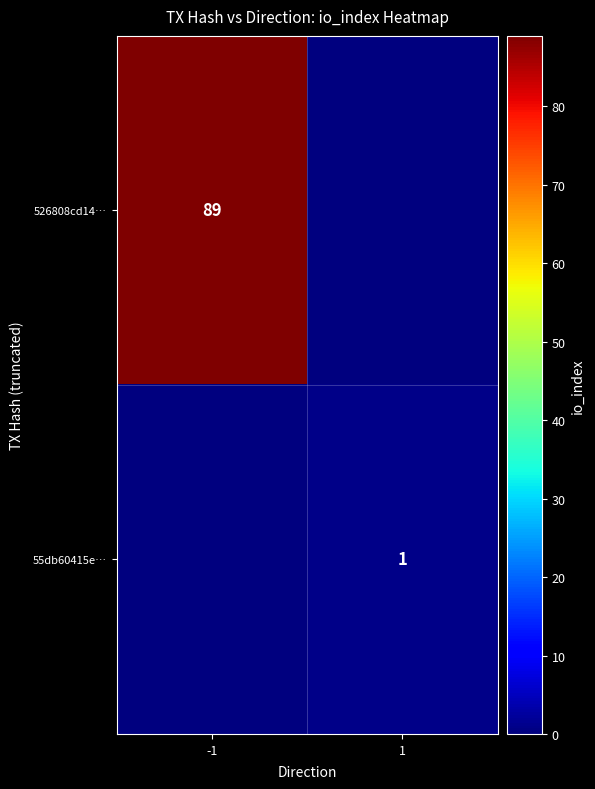

Between 1 and -1, which is larger?

-1